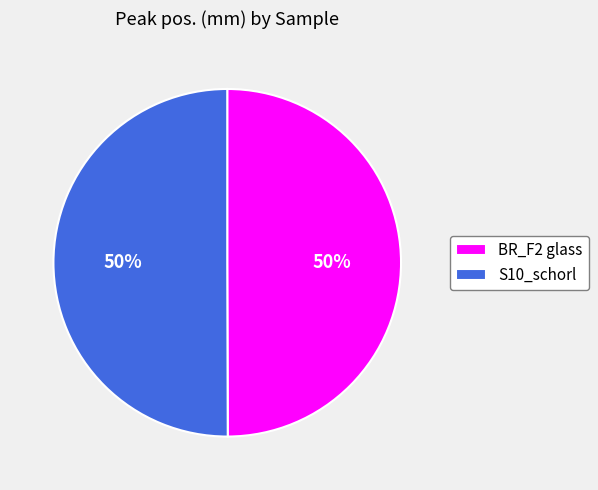

To the nearest percent, what portion does S10_schorl represent?

50%